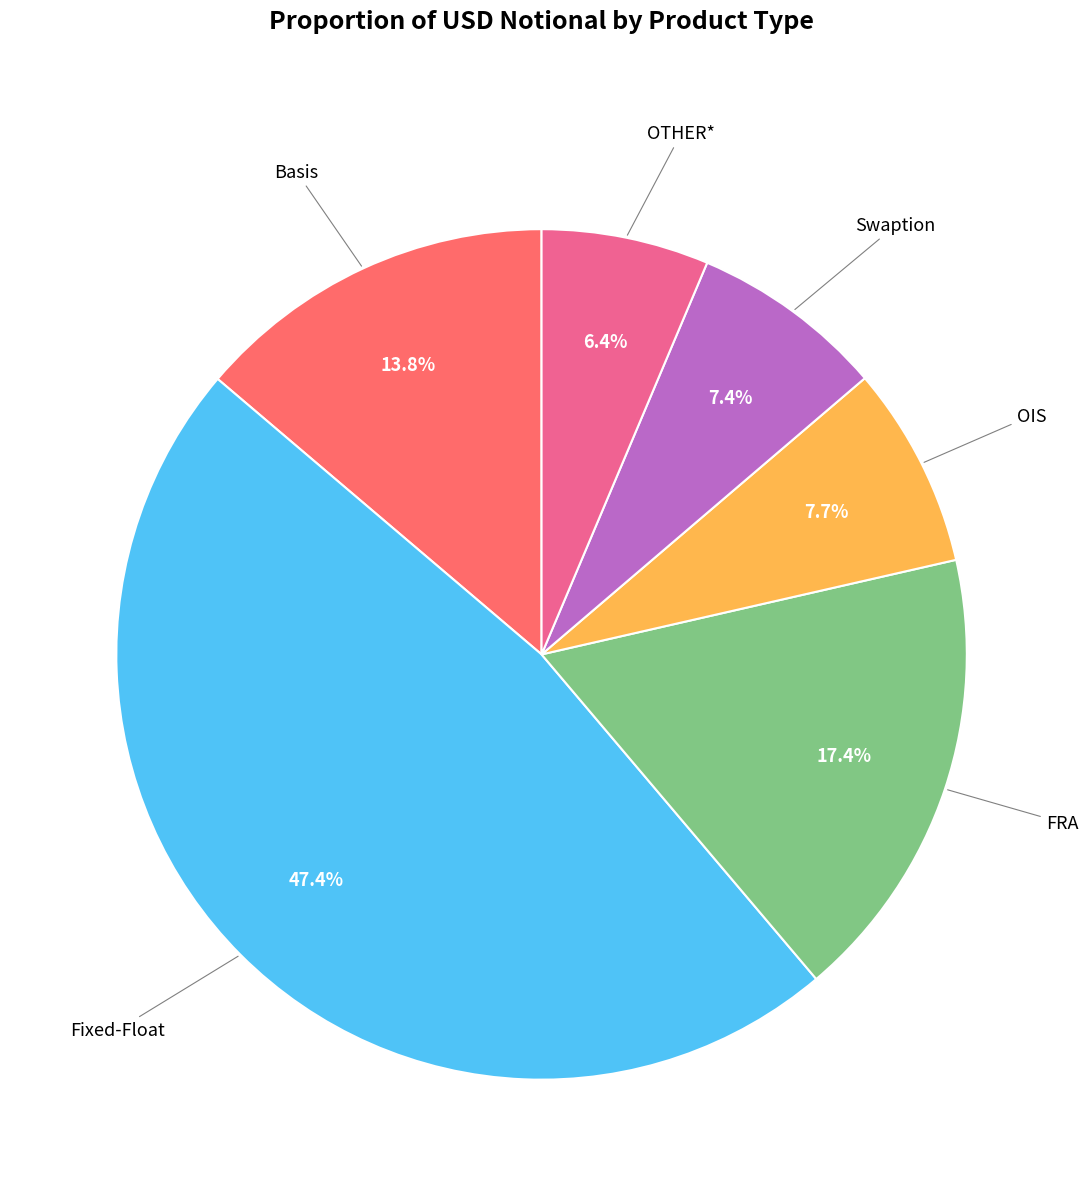

Does FRA represent more than half of the total?

No